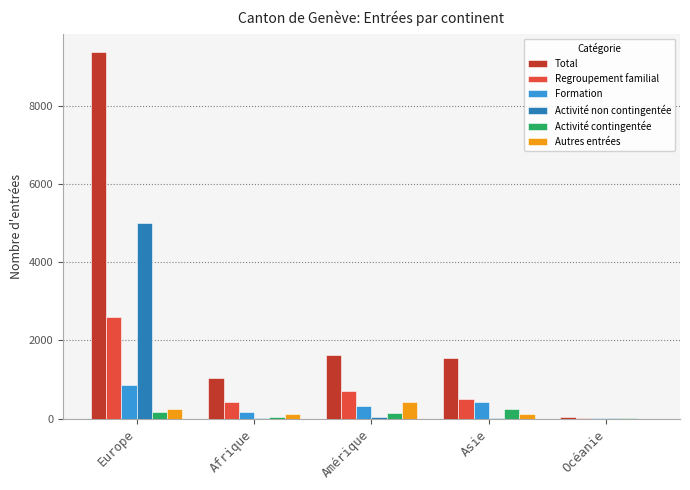

Is the value of Formation at Amérique greater than the value of Activité non contingentée at Europe?

No